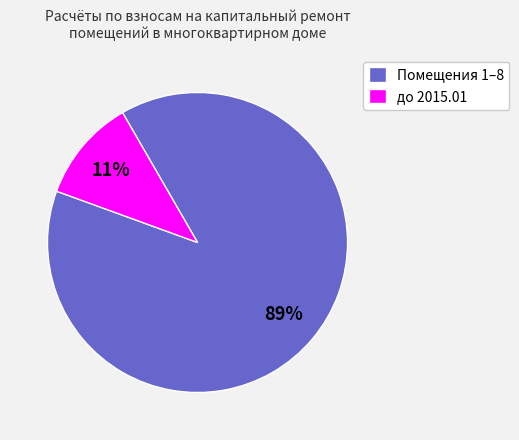

How many segments does this pie chart have?

2